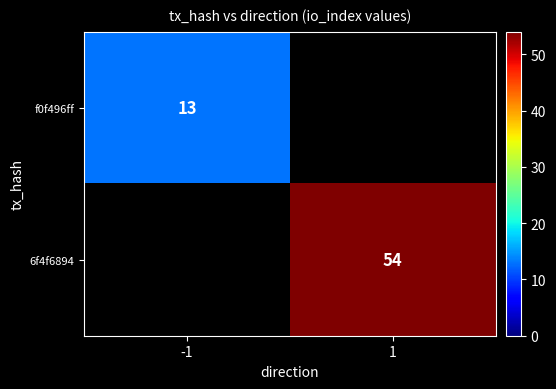

The f0f496ff series shows 18.1 at -1. True or false?

False